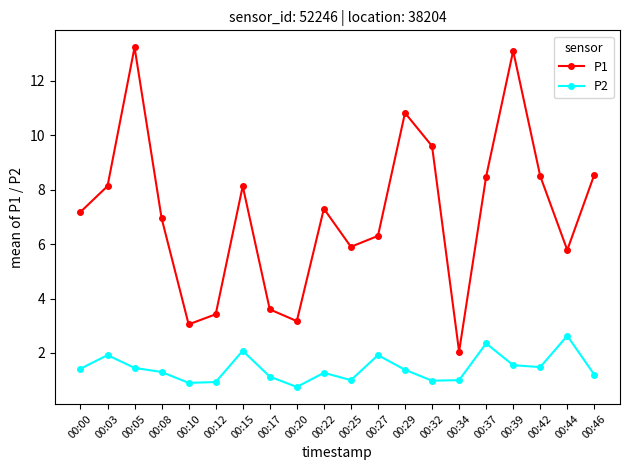

List the series in order of their overall mean, highest first.

P1, P2